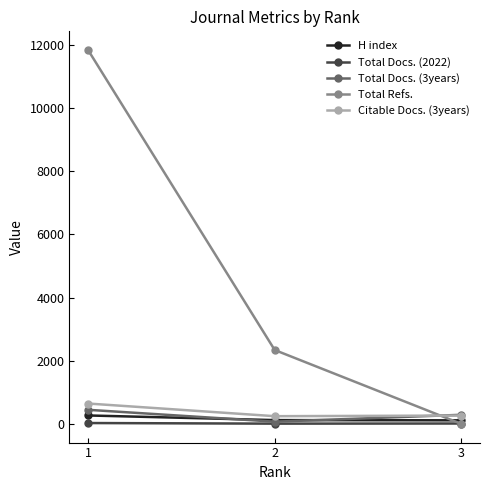

List the series in order of their peak value, highest first.

Total Refs., Citable Docs. (3years), Total Docs. (3years), H index, Total Docs. (2022)